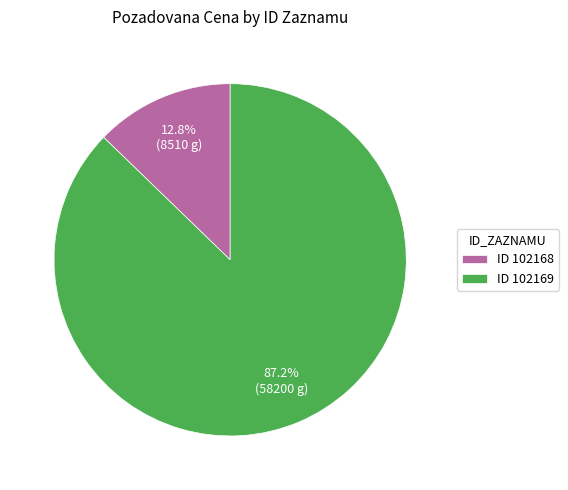

Combined, do ID 102168 and ID 102169 account for over 50%?

Yes